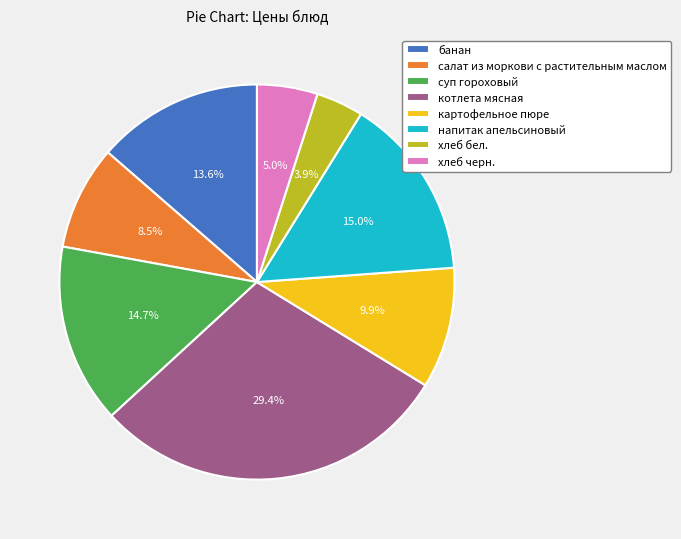

Does картофельное пюре account for over 50% of the chart?

No